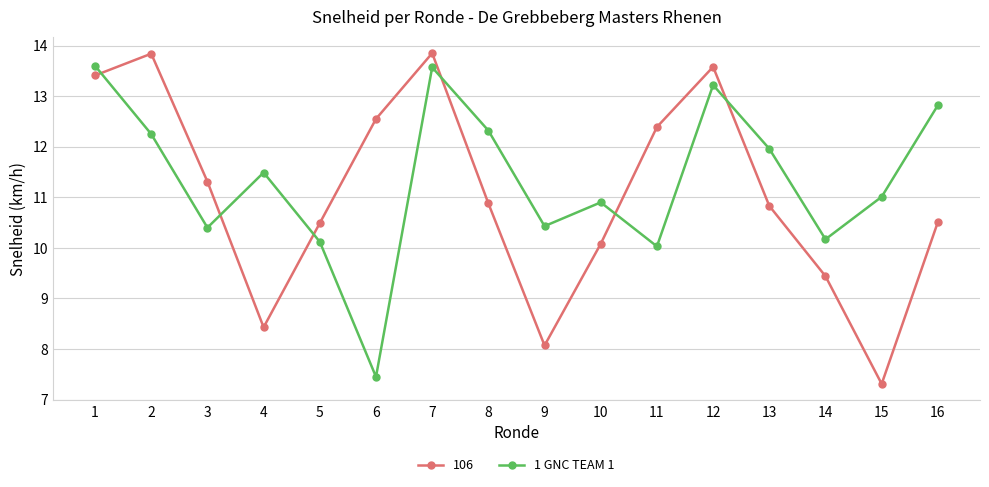

What is the sum of the 1 GNC TEAM 1 values at 7 and 16?

26.4